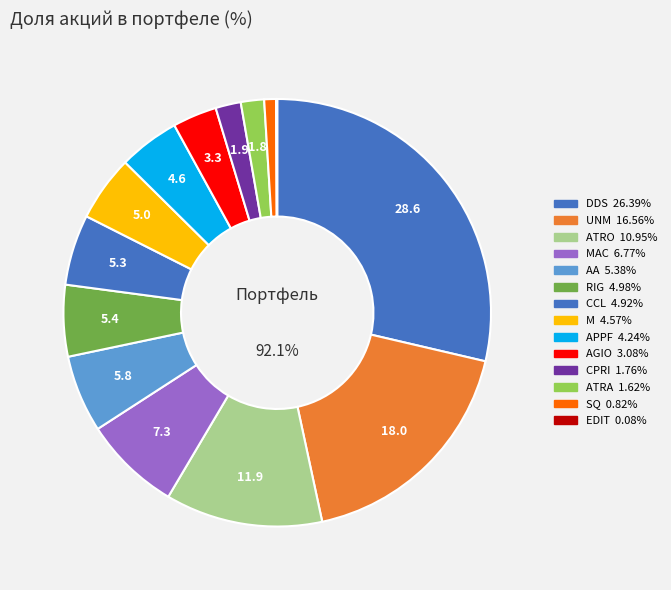

To the nearest percent, what is the difference between the largest and smallest slice percentages?

29%